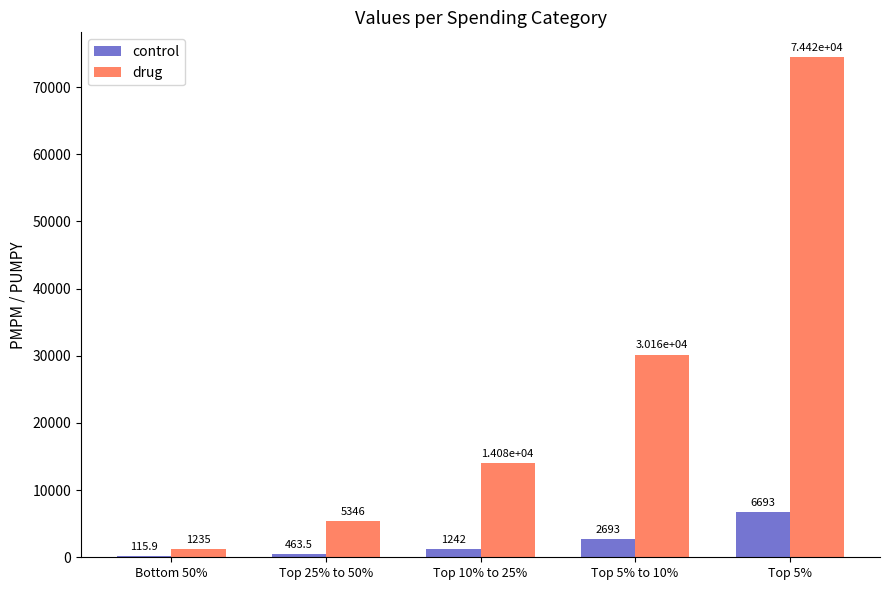

Is the value of drug at Top 25% to 50% greater than the value of control at Top 5%?

No